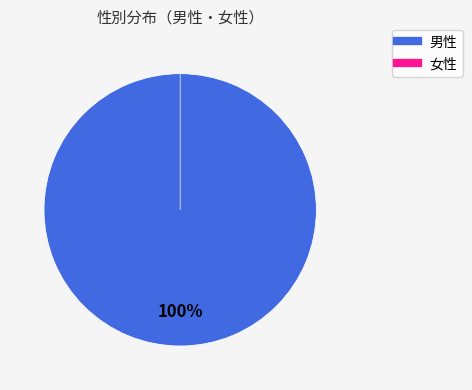

To the nearest percent, what is the combined percentage of 男性 and 女性?

100%